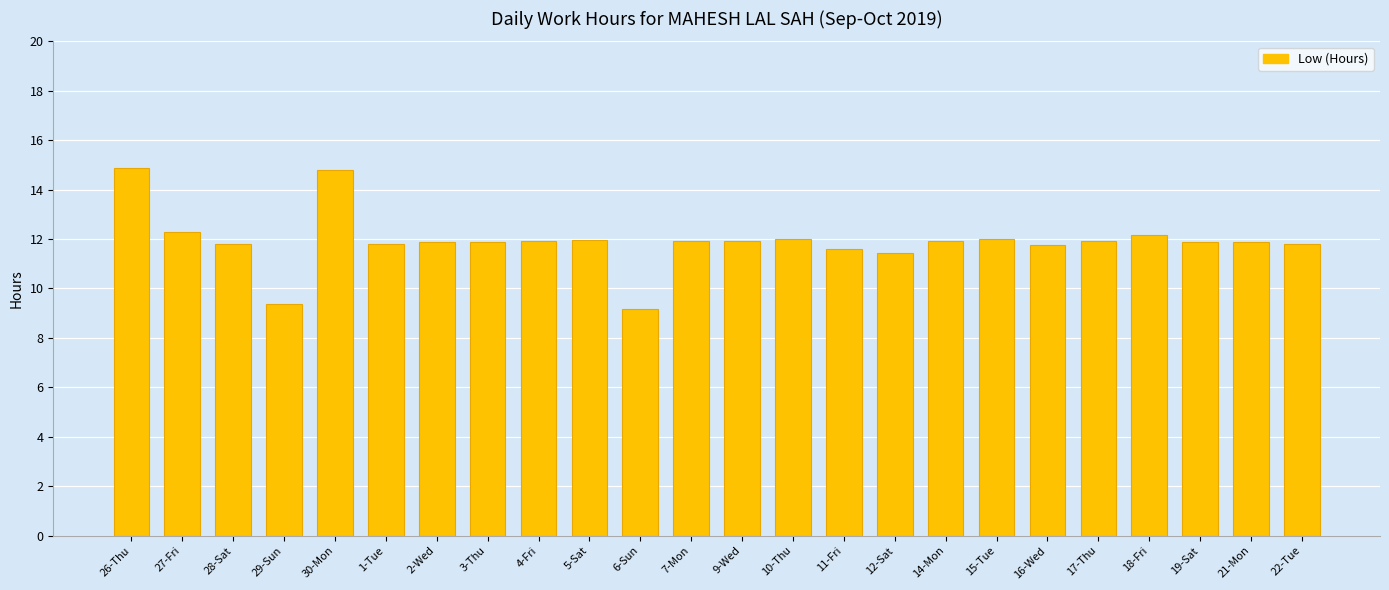

Approximately how many times larger is the value at 29-Sun compared to 4-Fri?

0.8